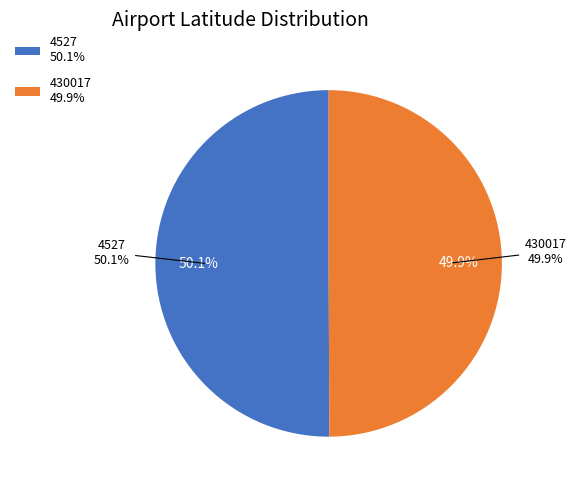

To the nearest percent, what is the combined percentage of 430017 and 4527?

100%